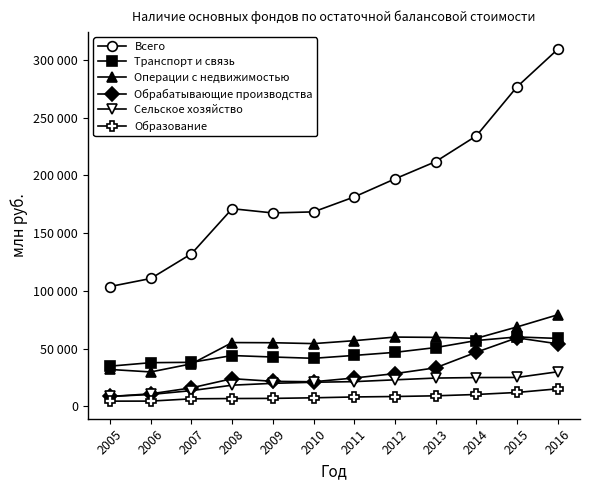

What is the approximate value of Сельское хозяйство at 2008?

18387